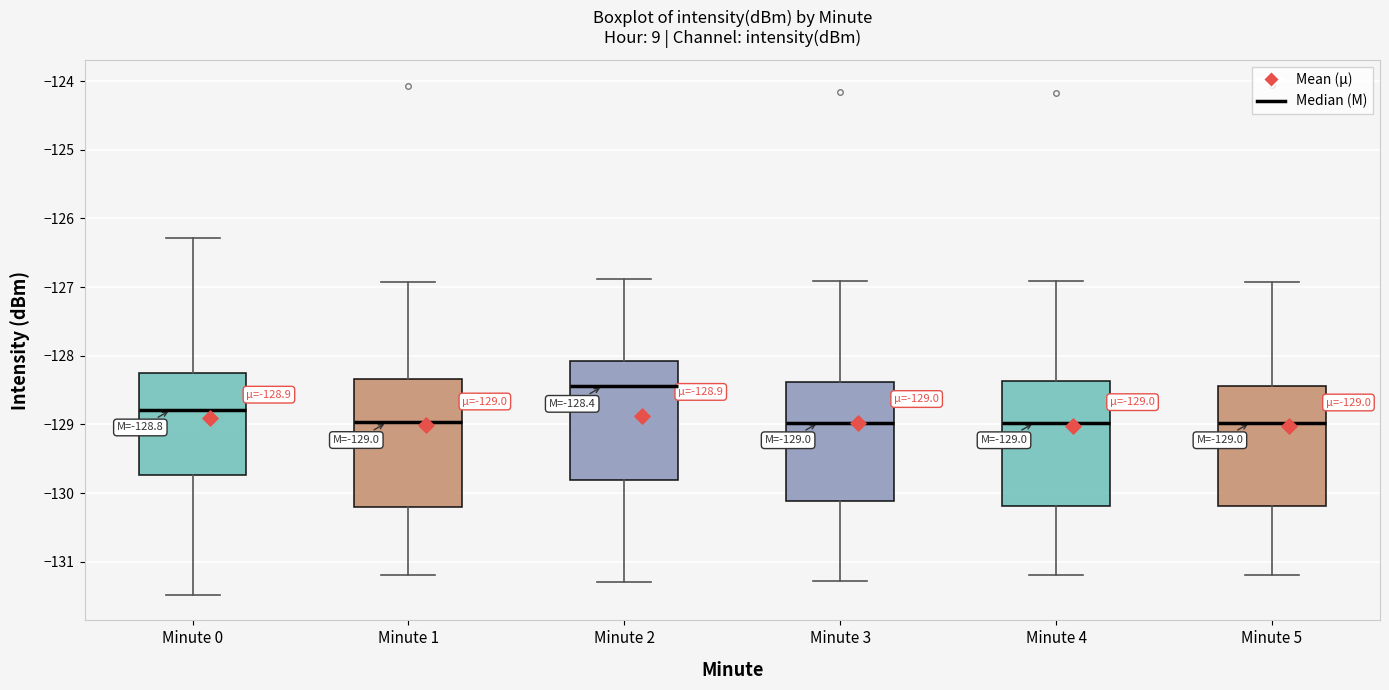

Which box has the highest median line?

Minute 2